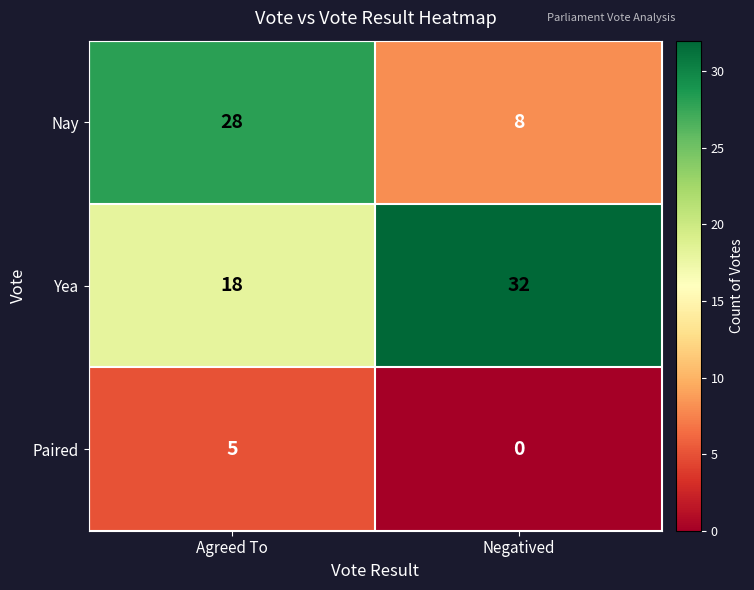

Read the Paired value at Agreed To.

5